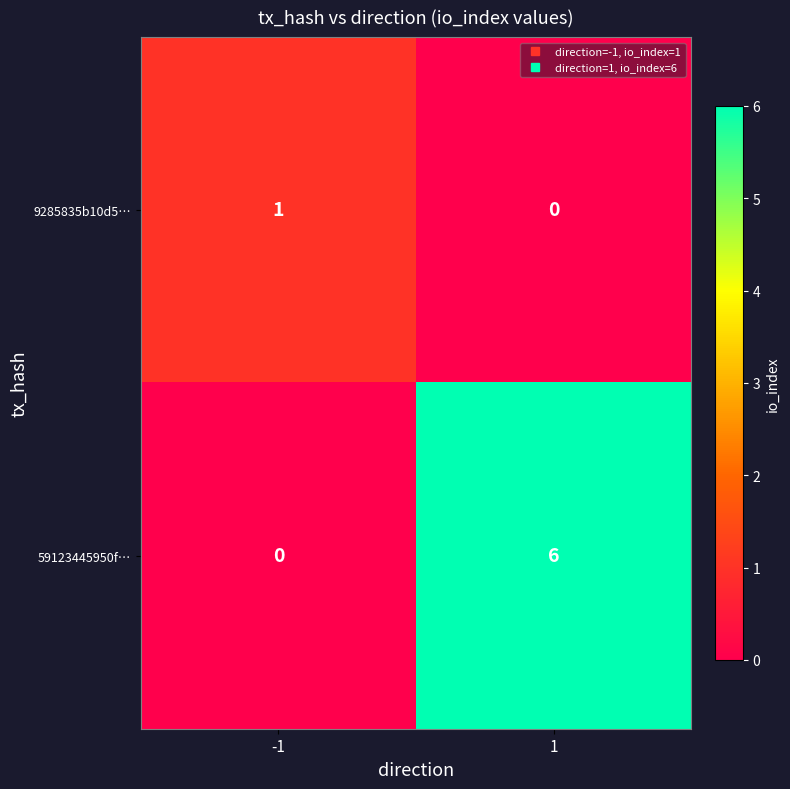

The value of 59123445950f… at -1 is 0. True or false?

True